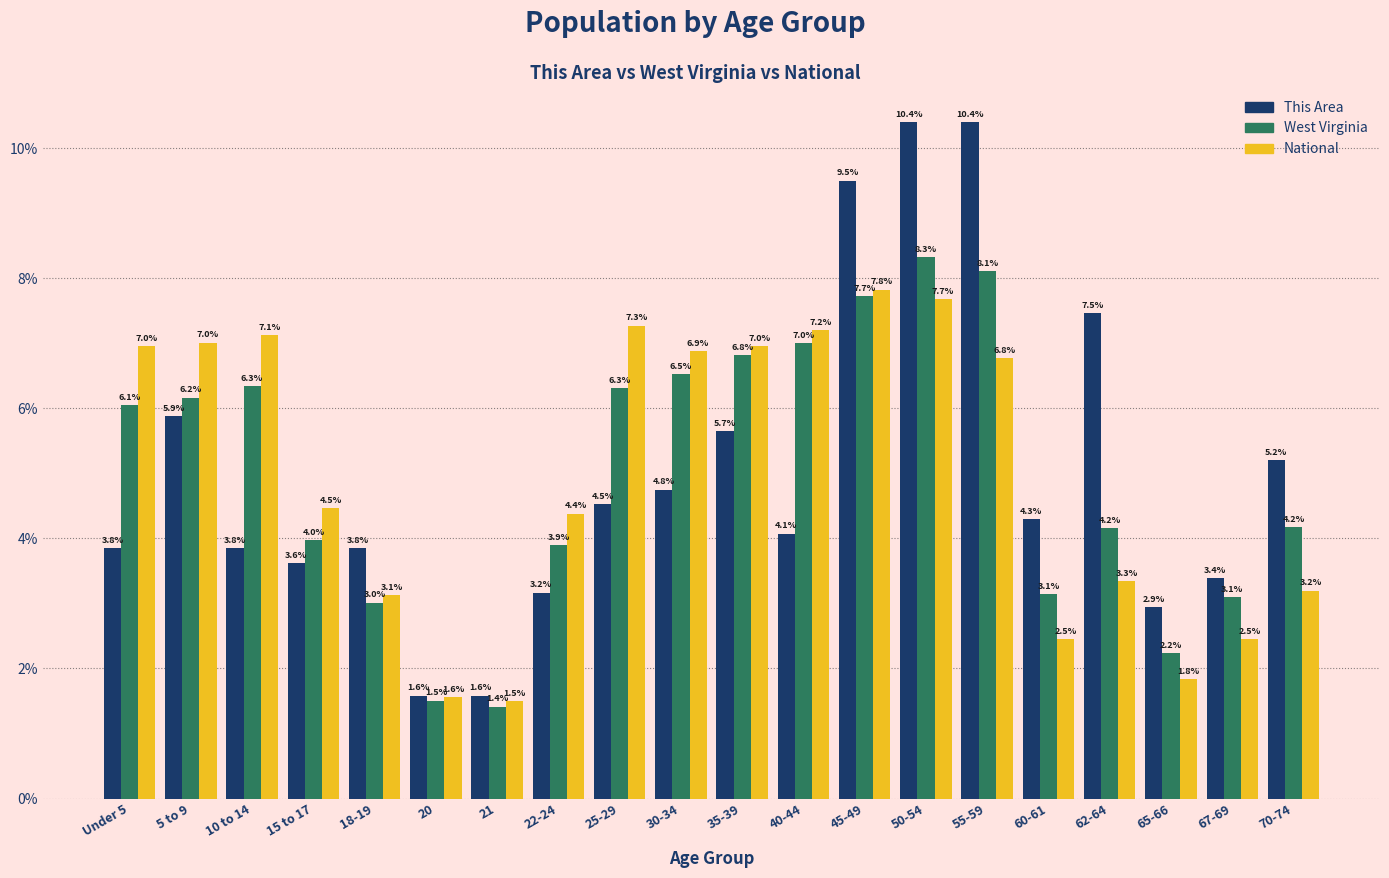

Reading left to right, extract all data points from this chart.

This Area: Under 5=3.8	5 to 9=5.9	10 to 14=3.8	15 to 17=3.6	18-19=3.8	20=1.6	21=1.6	22-24=3.2	25-29=4.5	30-34=4.8	35-39=5.7	40-44=4.1	45-49=9.5	50-54=10.4	55-59=10.4	60-61=4.3	62-64=7.5	65-66=2.9	67-69=3.4	70-74=5.2
West Virginia: Under 5=6.1	5 to 9=6.2	10 to 14=6.3	15 to 17=4.0	18-19=3.0	20=1.5	21=1.4	22-24=3.9	25-29=6.3	30-34=6.5	35-39=6.8	40-44=7.0	45-49=7.7	50-54=8.3	55-59=8.1	60-61=3.1	62-64=4.2	65-66=2.2	67-69=3.1	70-74=4.2
National: Under 5=7.0	5 to 9=7.0	10 to 14=7.1	15 to 17=4.5	18-19=3.1	20=1.6	21=1.5	22-24=4.4	25-29=7.3	30-34=6.9	35-39=7.0	40-44=7.2	45-49=7.8	50-54=7.7	55-59=6.8	60-61=2.5	62-64=3.3	65-66=1.8	67-69=2.5	70-74=3.2